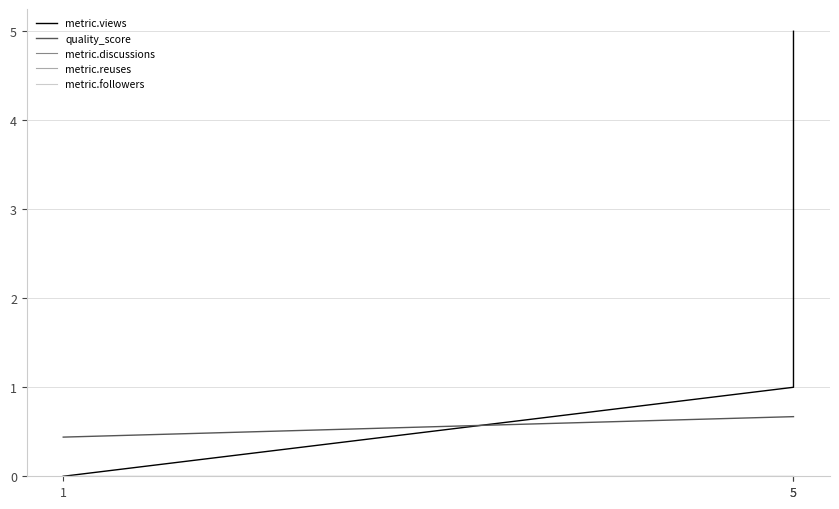

At which label does quality_score reach its peak?

5